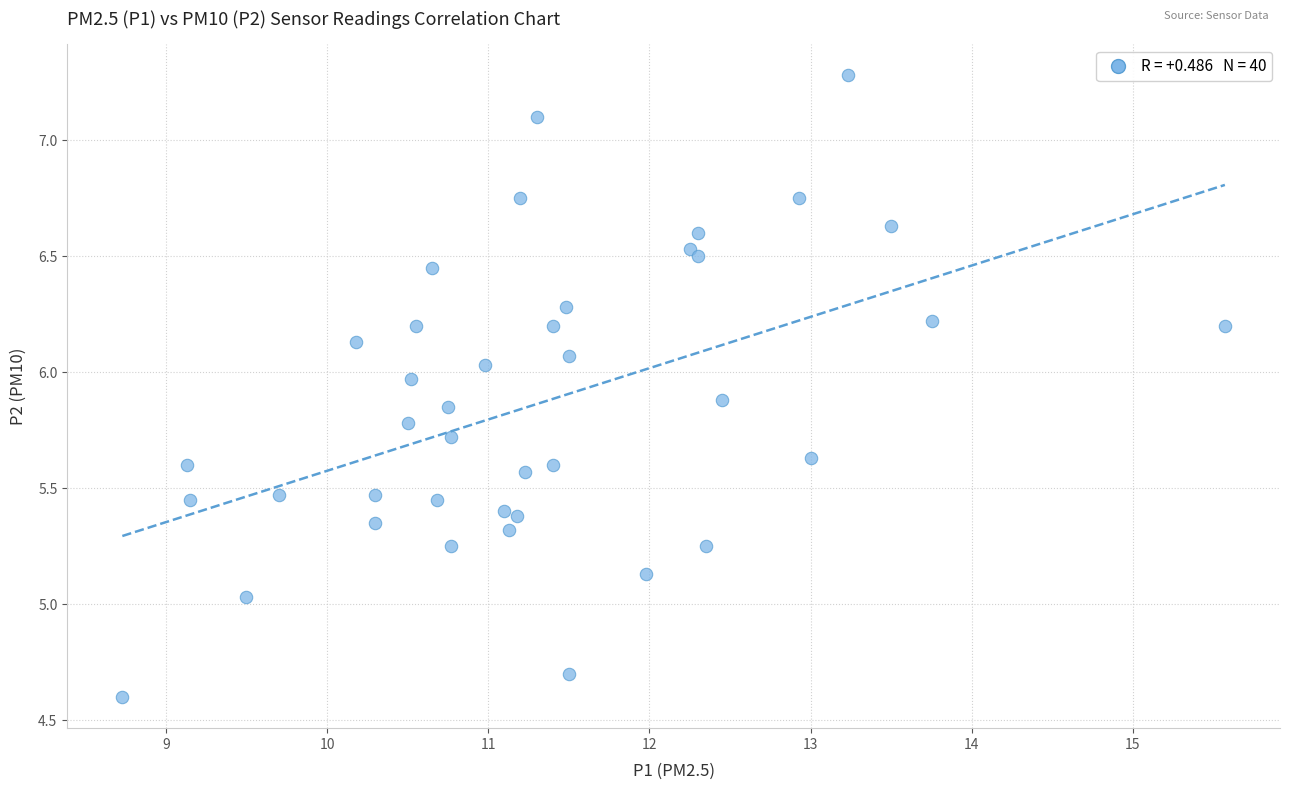

What is the range of Y values (max minus min)?

2.7